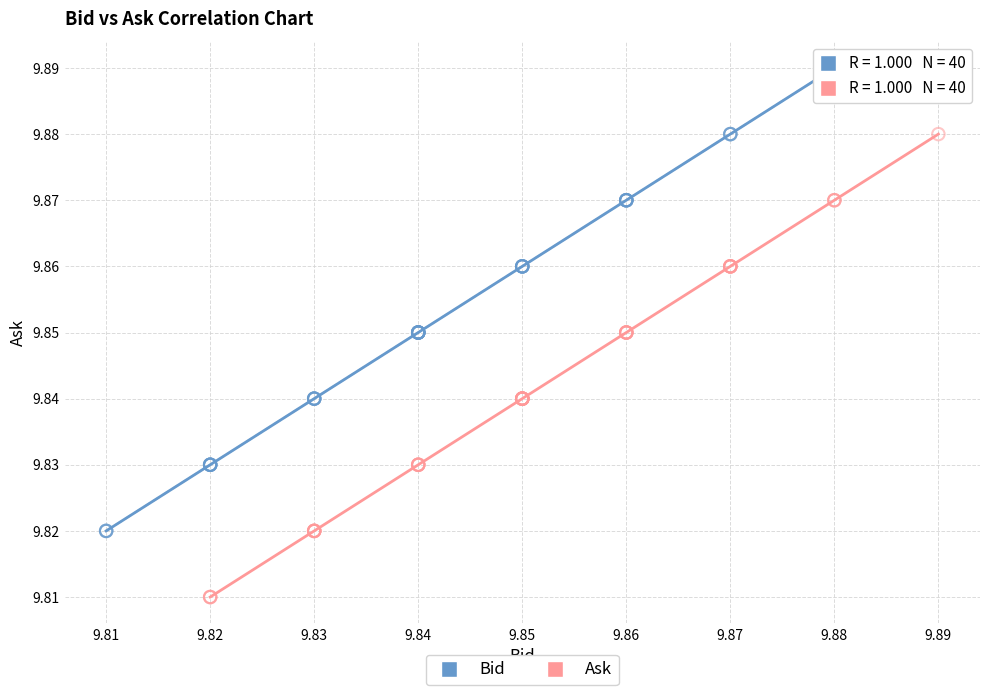

Which series contains the highest Y value?

Bid